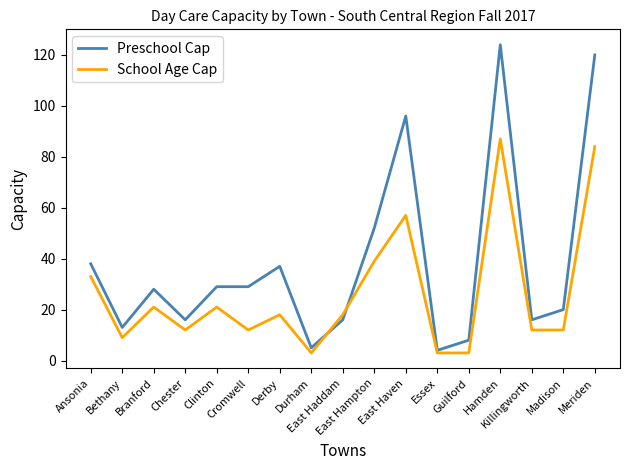

At Meriden, list the series in order from smallest to largest.

School Age Cap, Preschool Cap